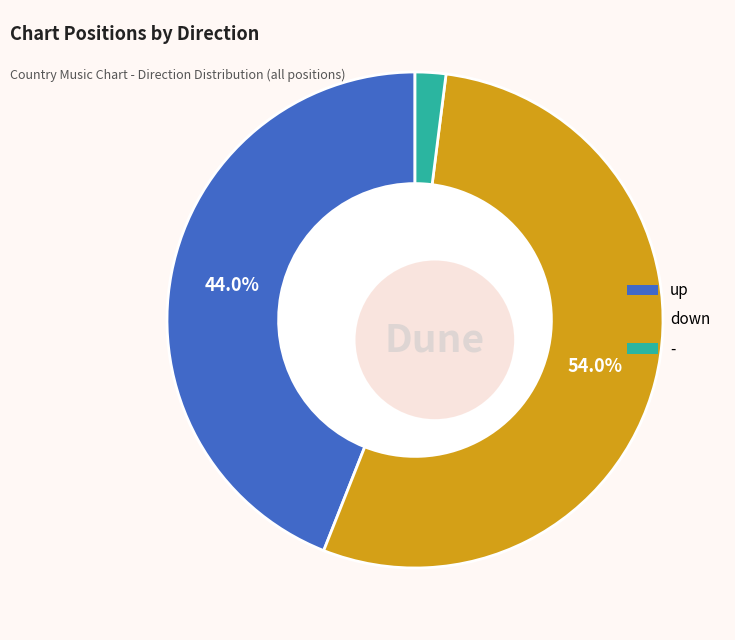

Which slice is the largest?

down